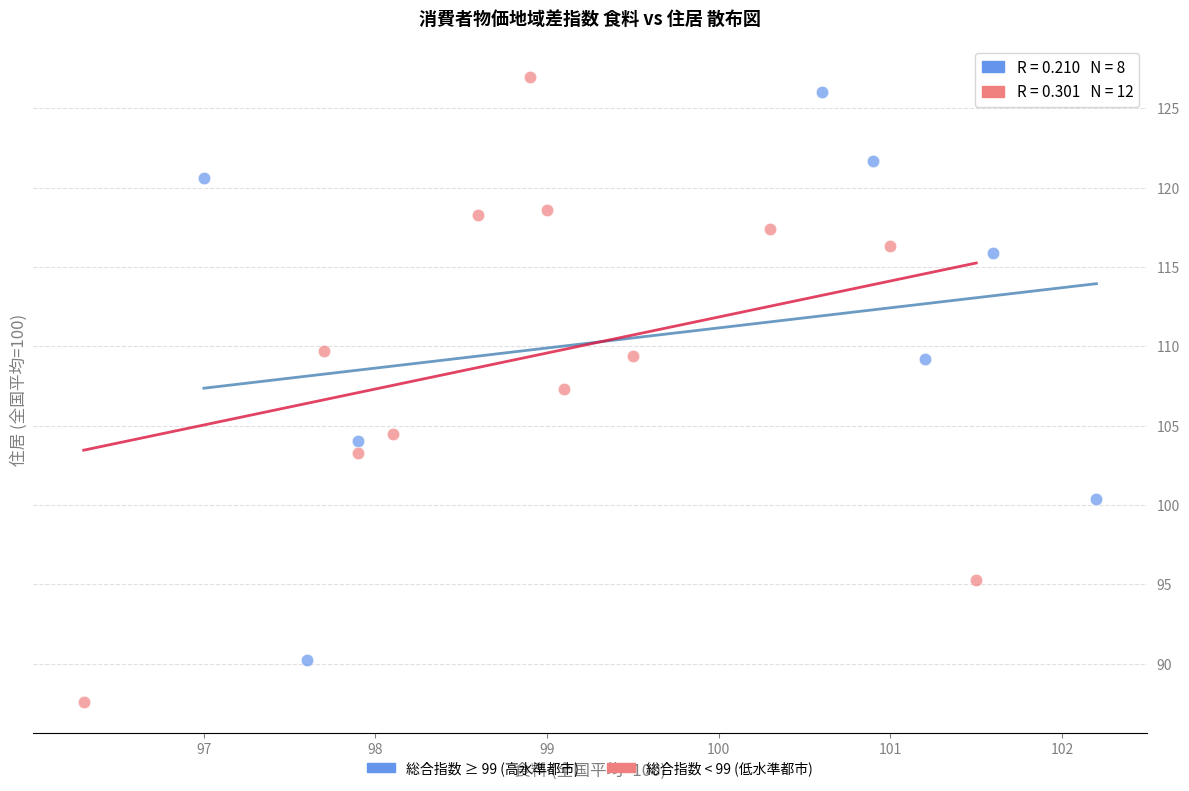

Which series has the largest Y range (max minus min)?

総合指数 < 99 (低水準都市)